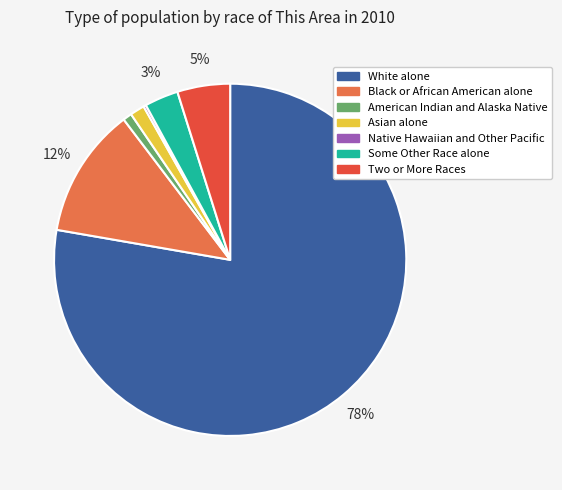

What is the majority slice?

White alone